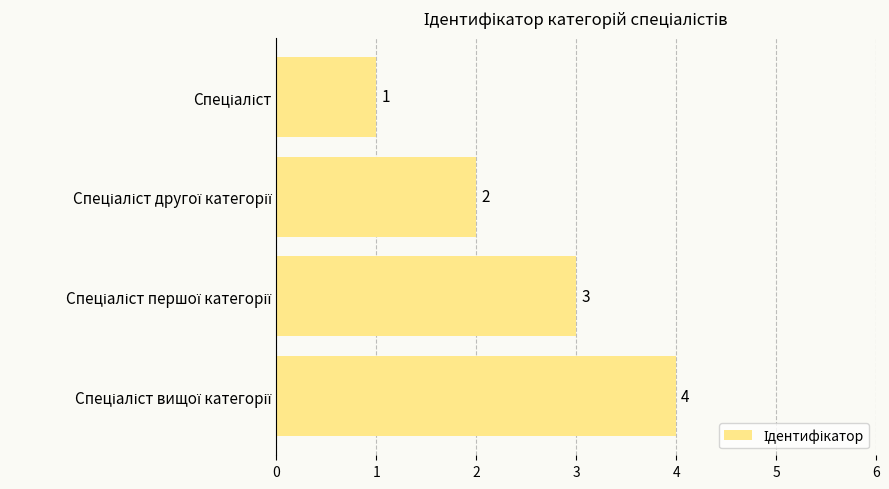

What is the value of the 1st bar from the top?

1